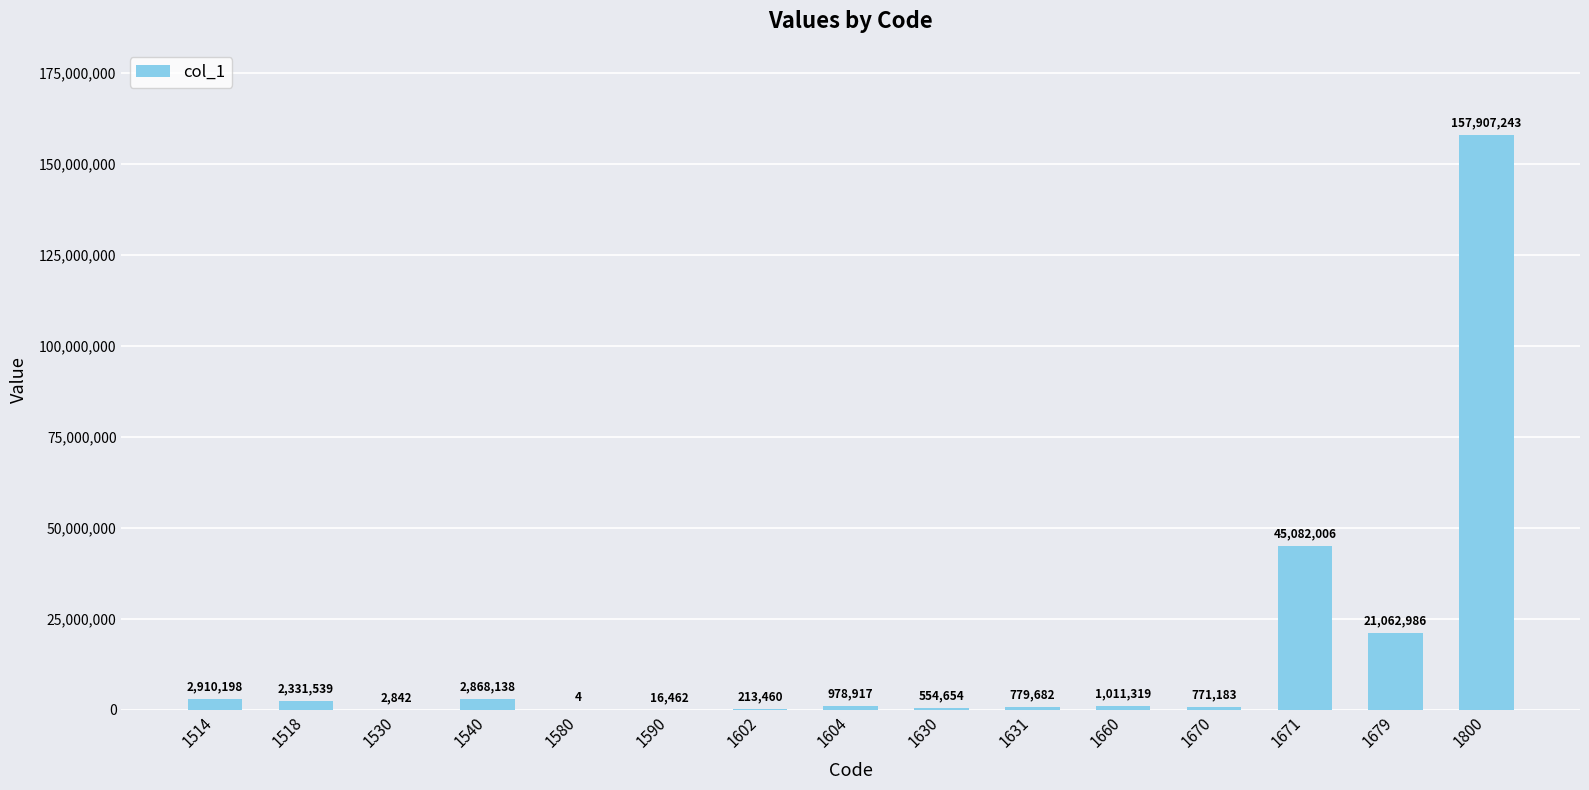

At which category does the chart reach its peak across all series?

1800